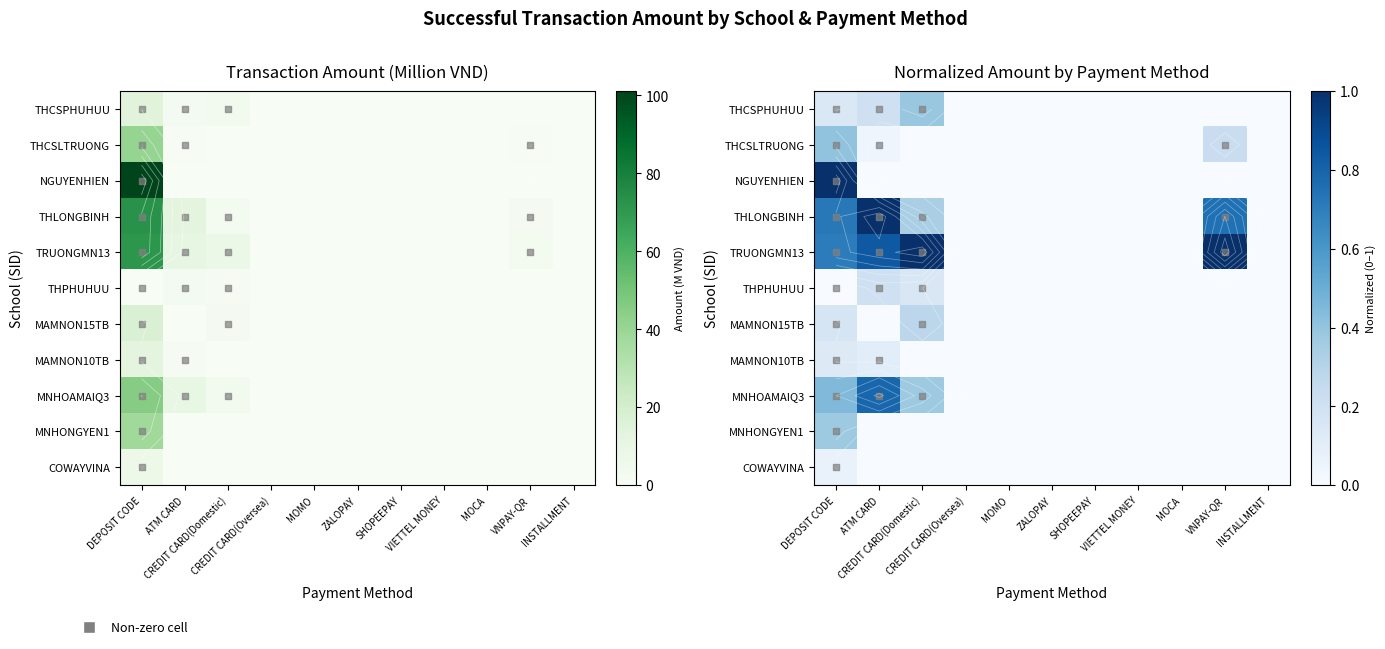

List the labels in order of NGUYENHIEN value, largest first.

DEPOSIT CODE, ATM CARD, CREDIT CARD(Domestic), CREDIT CARD(Oversea), MOMO, ZALOPAY, SHOPEEPAY, VIETTEL MONEY, MOCA, VNPAY-QR, INSTALLMENT